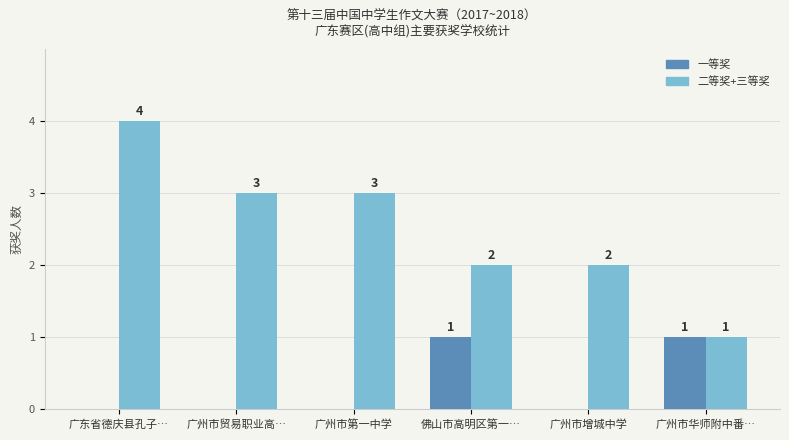

True or false: 二等奖+三等奖 has a value of 3 at 广州市第一中学.

True